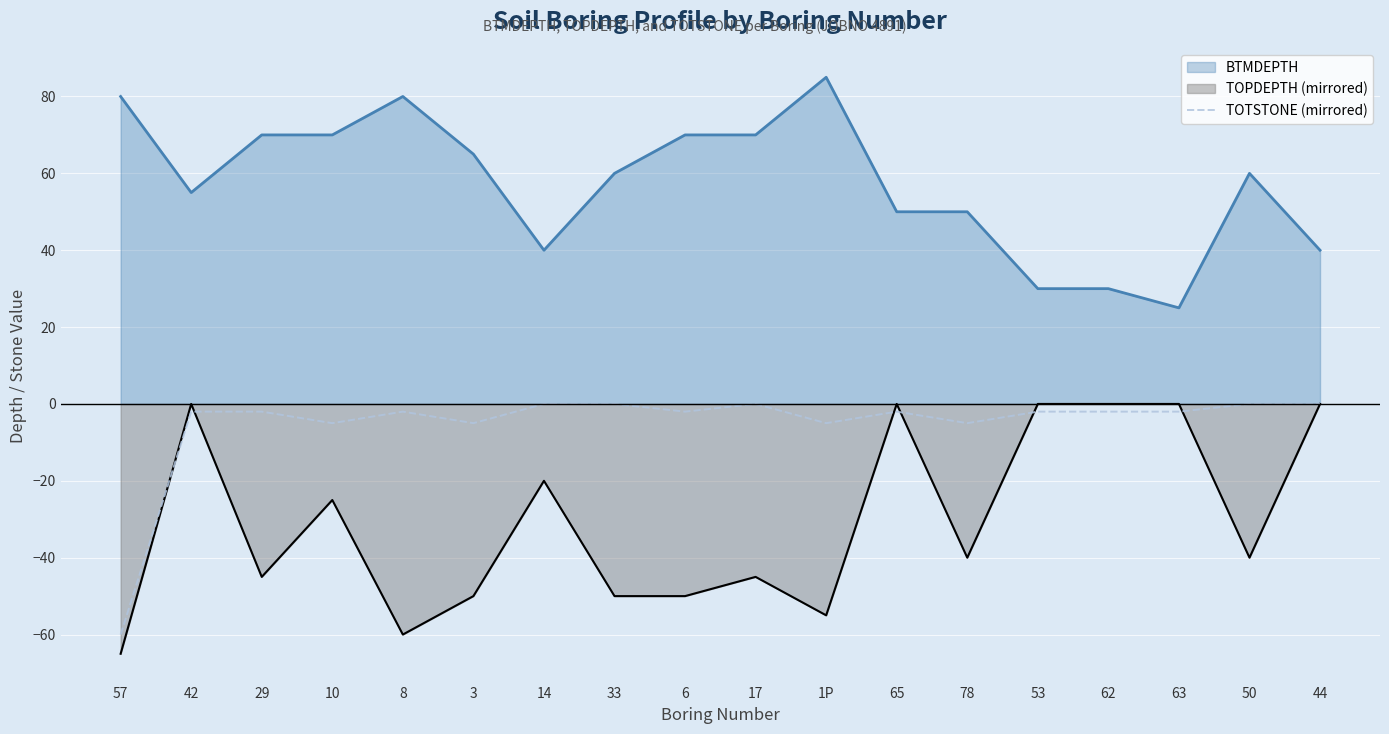

What is the difference between the values at 42 and 78?

3